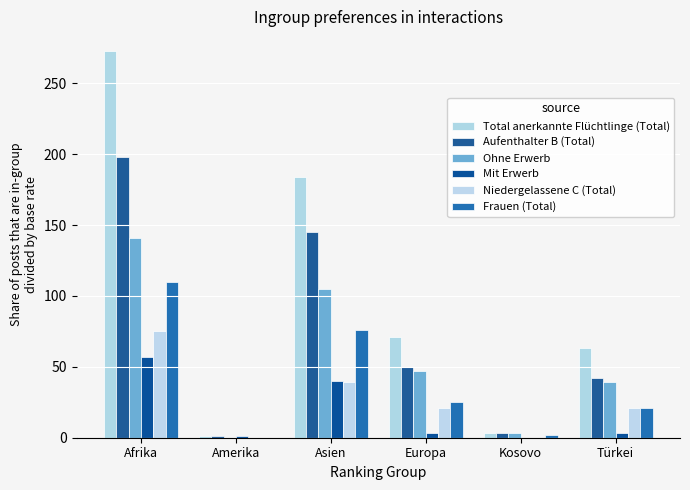

How many data points does each series have?

6